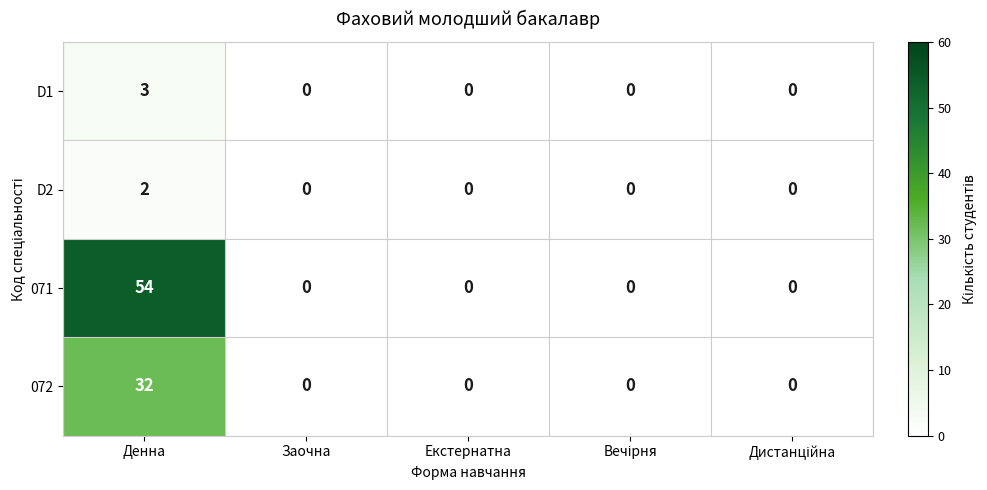

What is the difference between the highest and lowest values at Денна?

52